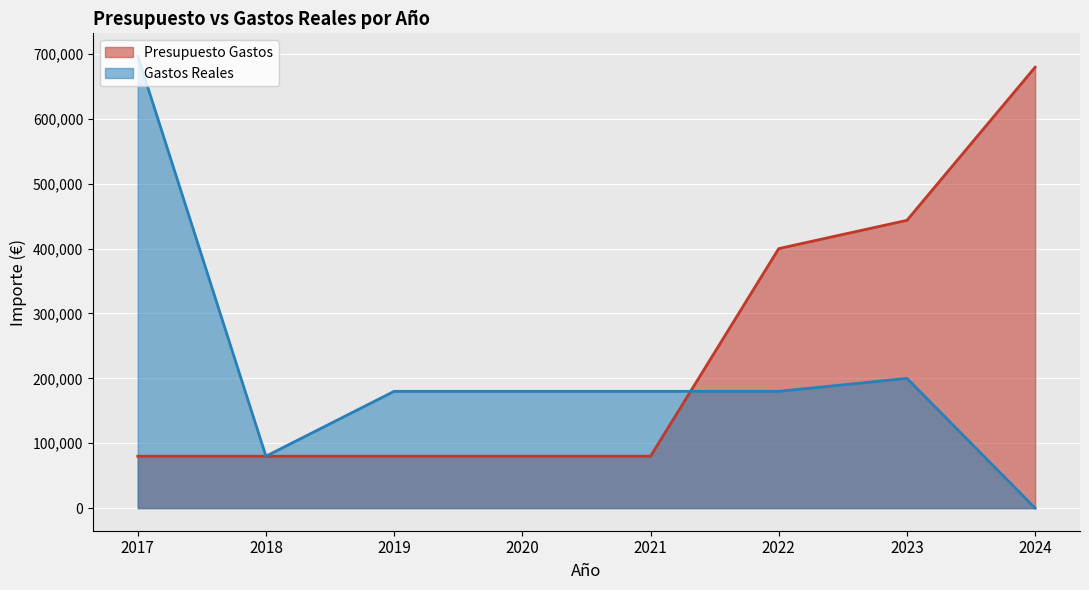

Reading right to left, what are all the values shown in this chart?

Presupuesto Gastos: 2024=679560.0	2023=443560.0	2022=400000.0	2021=80000.0	2020=80000.0	2019=80000.0	2018=80000.0	2017=80000.0
Gastos Reales: 2024=0.0	2023=200000.0	2022=180000.0	2021=180000.0	2020=180000.0	2019=180000.0	2018=80000.0	2017=696908.7